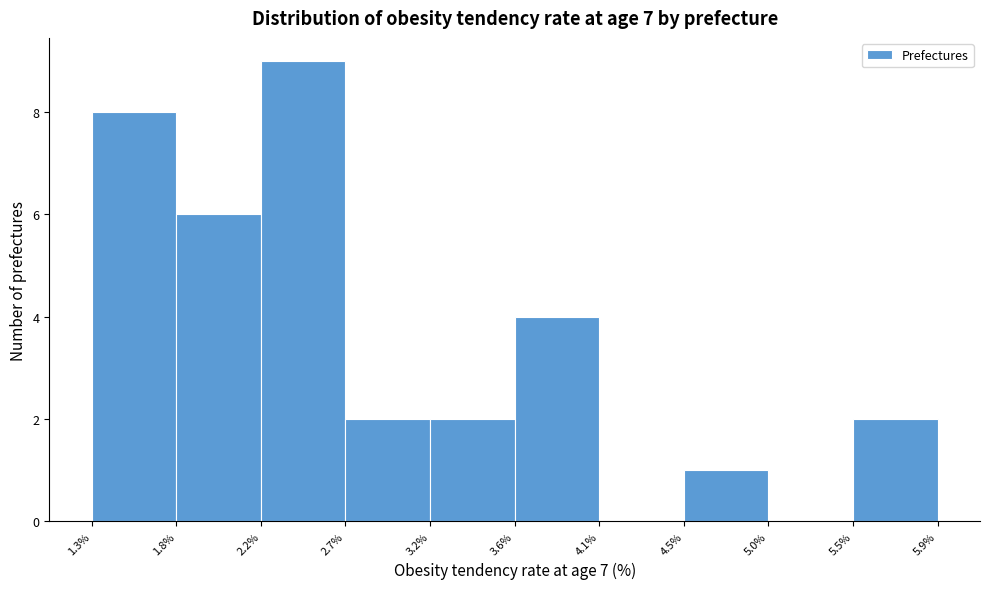

Which range on the x-axis has the tallest bar?

2.2% to 2.7%